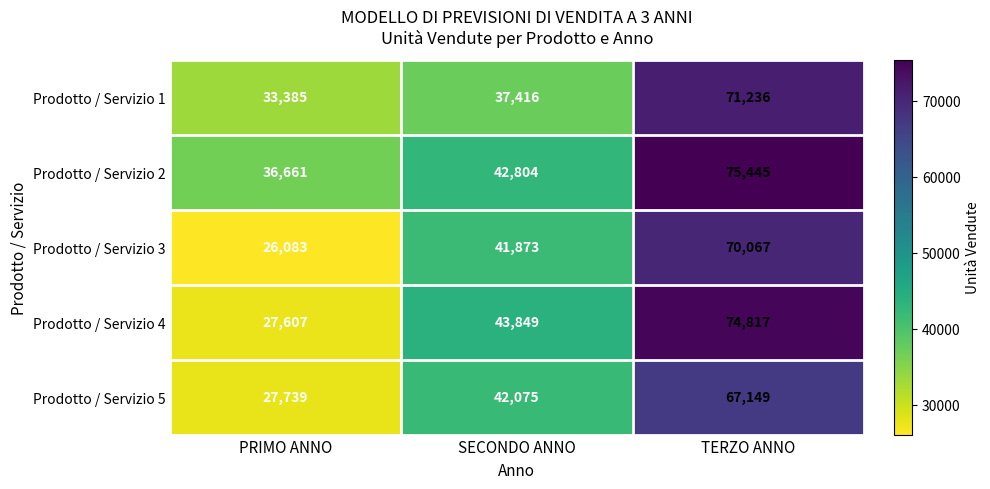

At which category is the sum across all series the highest?

TERZO ANNO